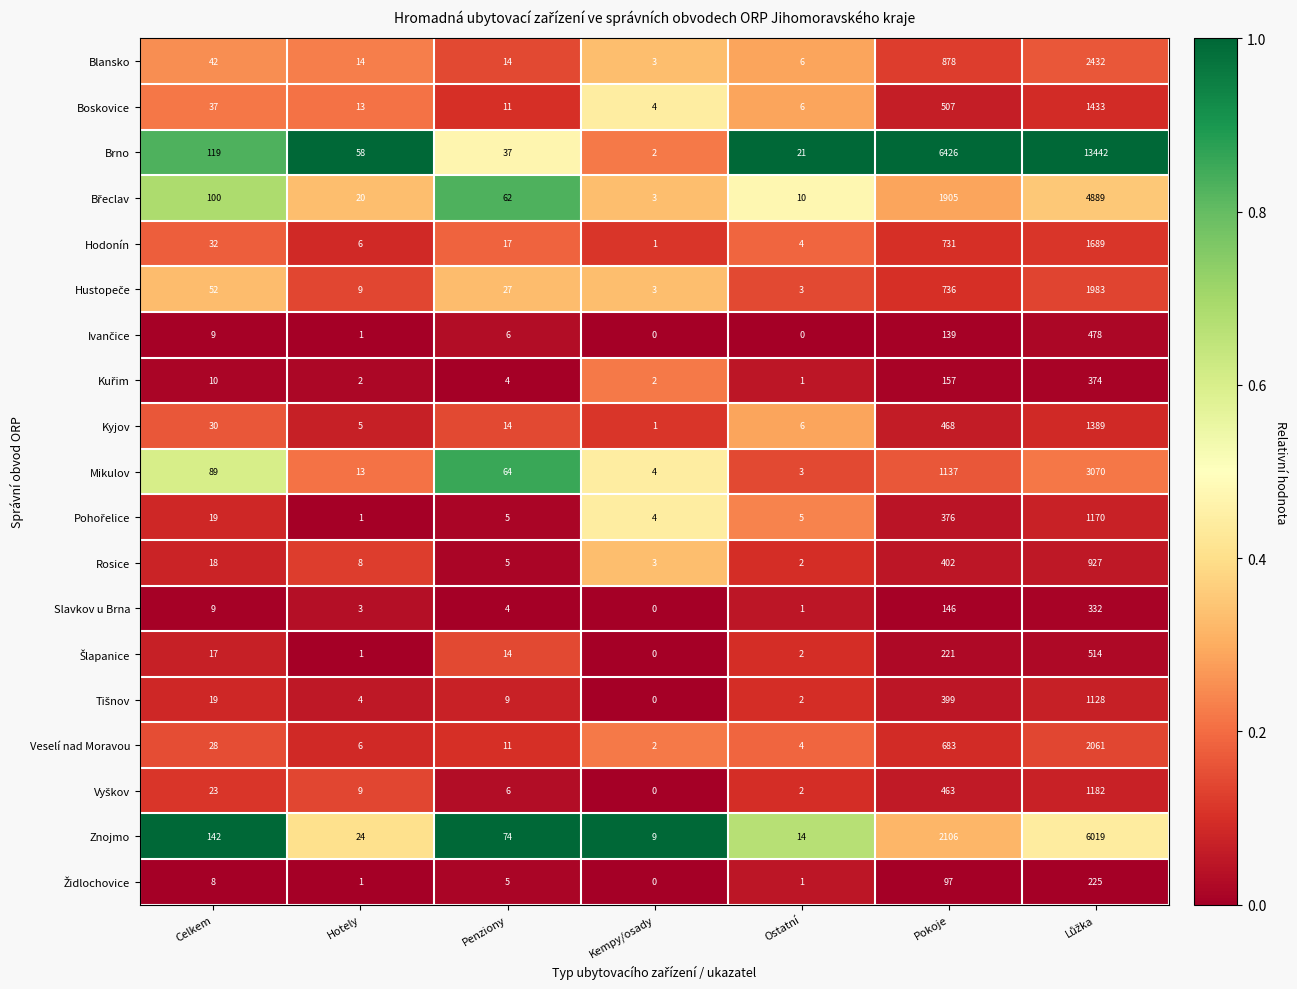

Which series has the largest range (max minus min)?

Brno